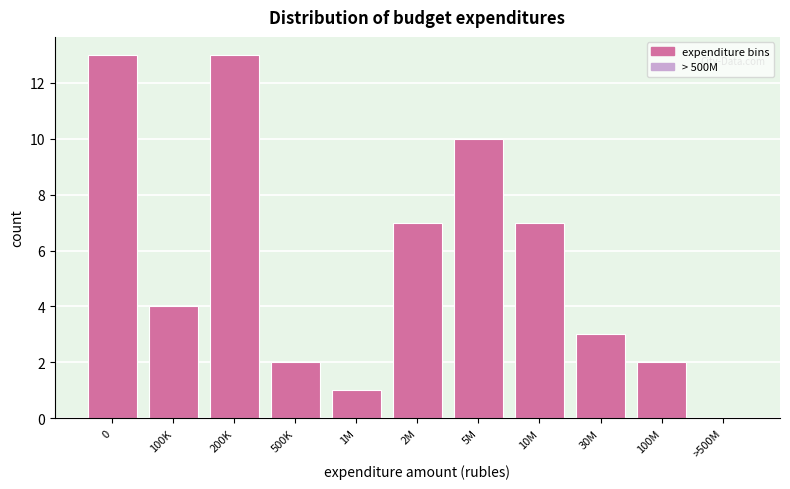

Reading left to right, what are all the values shown in this chart?

0=13	100K=4	200K=13	500K=2	1M=1	2M=7	5M=10	10M=7	30M=3	100M=2